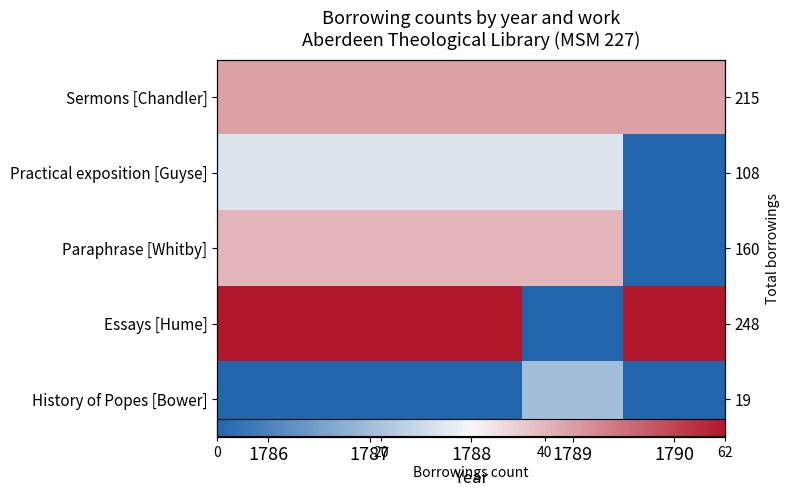

How many values in the Practical exposition [Guyse] series are below 27?

1